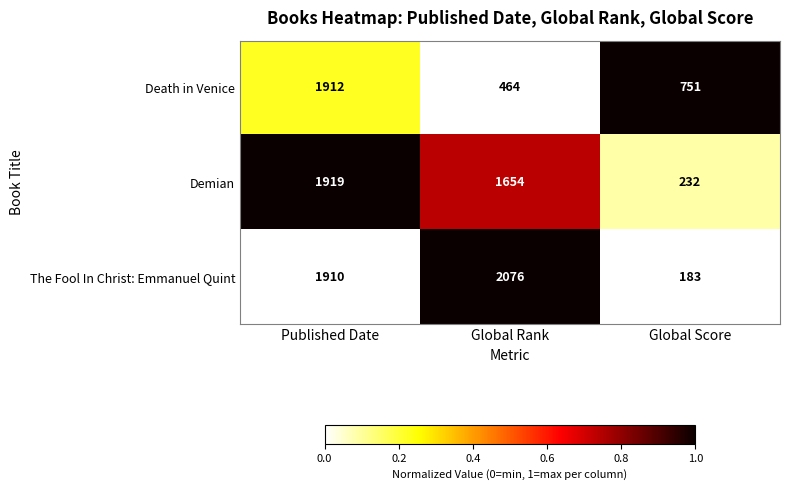

Rank the series by their maximum value, from lowest to highest.

Death in Venice, Demian, The Fool In Christ: Emmanuel Quint